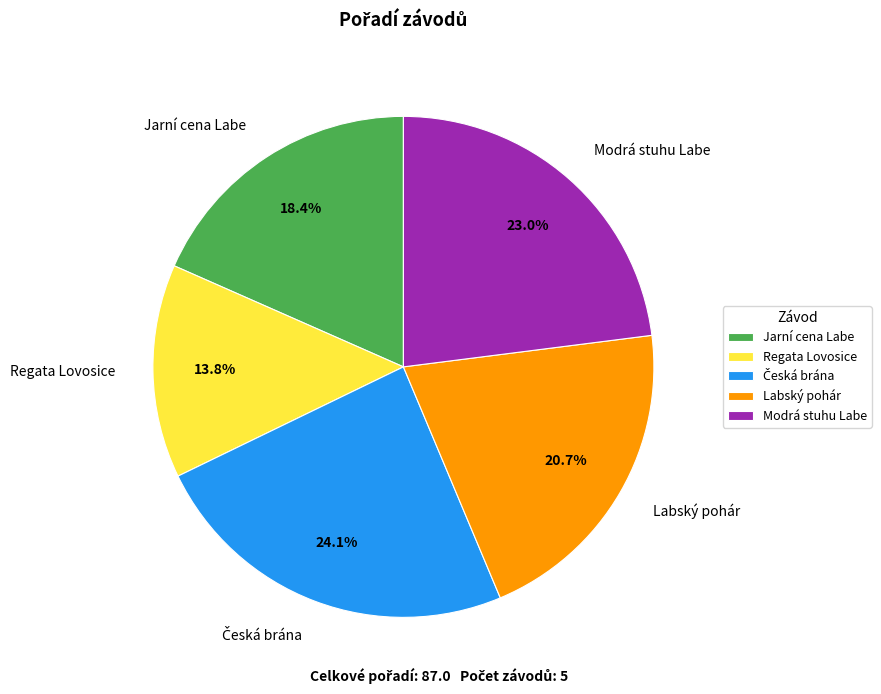

Count the number of slices in the pie.

5